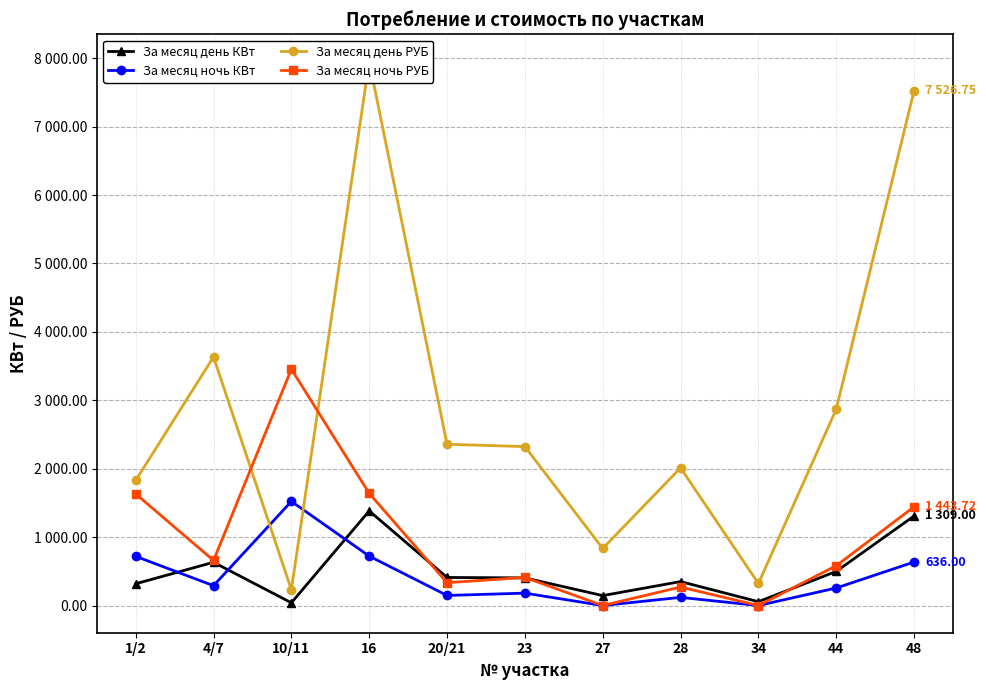

Reading right to left, extract all data points from this chart.

За месяц день КВт: 1309.0	499.0	56.0	350.0	145.0	404.0	410.0	1383.0	40.0	632.0	318.0
За месяц ночь КВт: 636.0	256.0	0.0	119.0	0.0	181.0	147.0	722.0	1522.0	290.0	719.0
За месяц день РУБ: 7526.8	2869.2	322.0	2012.5	833.8	2323.0	2357.5	7952.2	230.0	3634.0	1828.5
За месяц ночь РУБ: 1443.7	581.1	0.0	270.1	0.0	410.9	333.7	1638.9	3454.9	658.3	1632.1